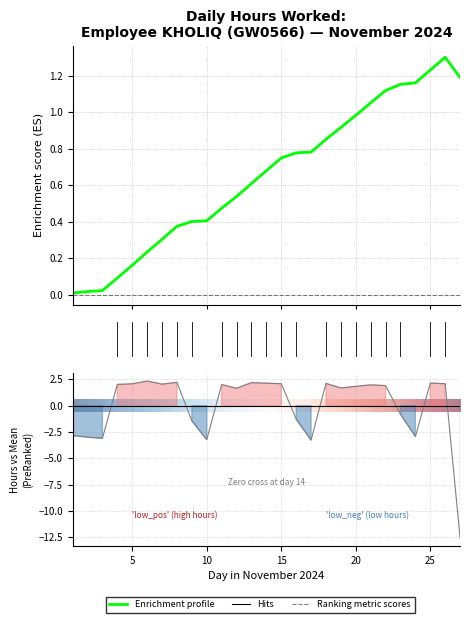

What is the difference between the maximum and minimum values?

14.9